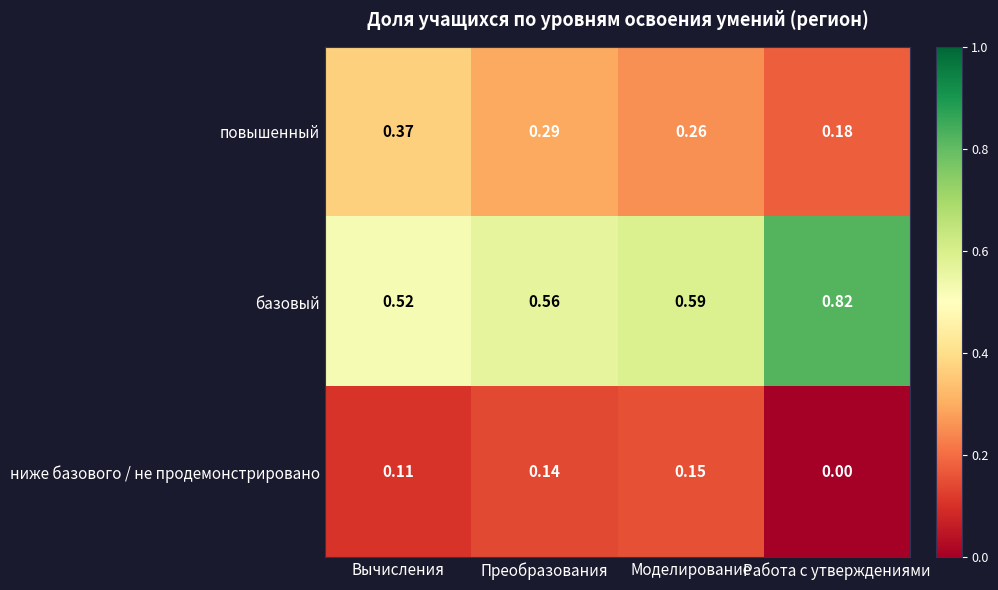

Which category has the highest value across all series?

Работа с утверждениями